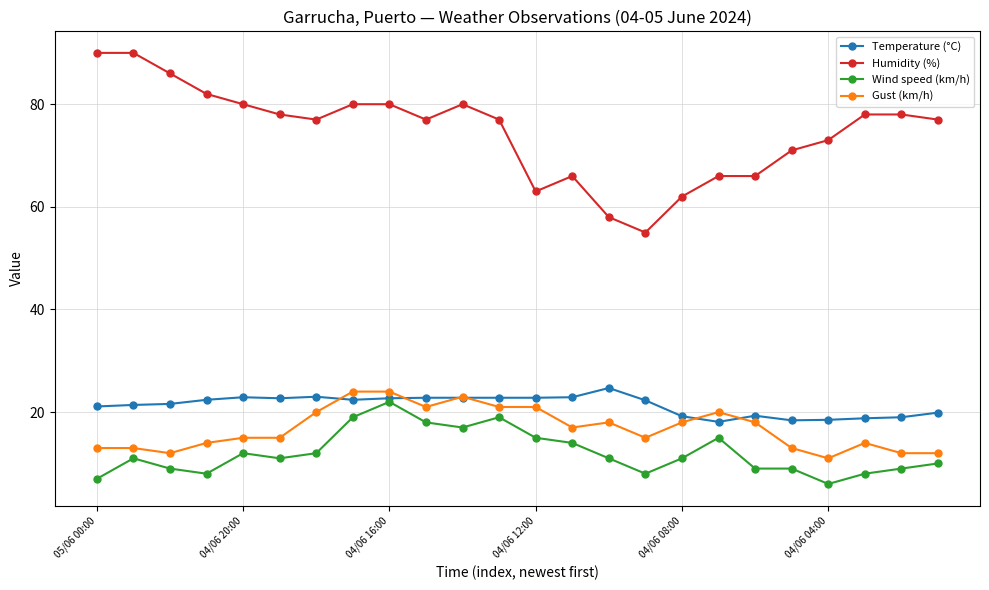

What is the value of the Gust (km/h) point at the 6th from the left?

15.0